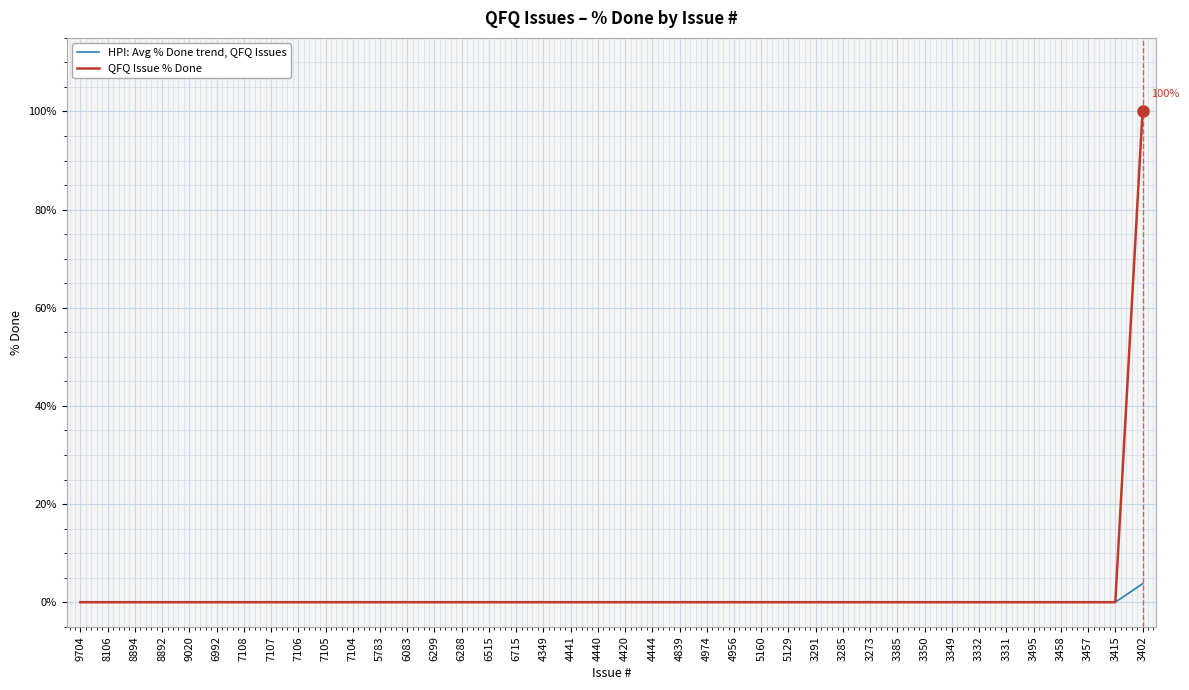

Which label corresponds to the largest value in the chart?

3402